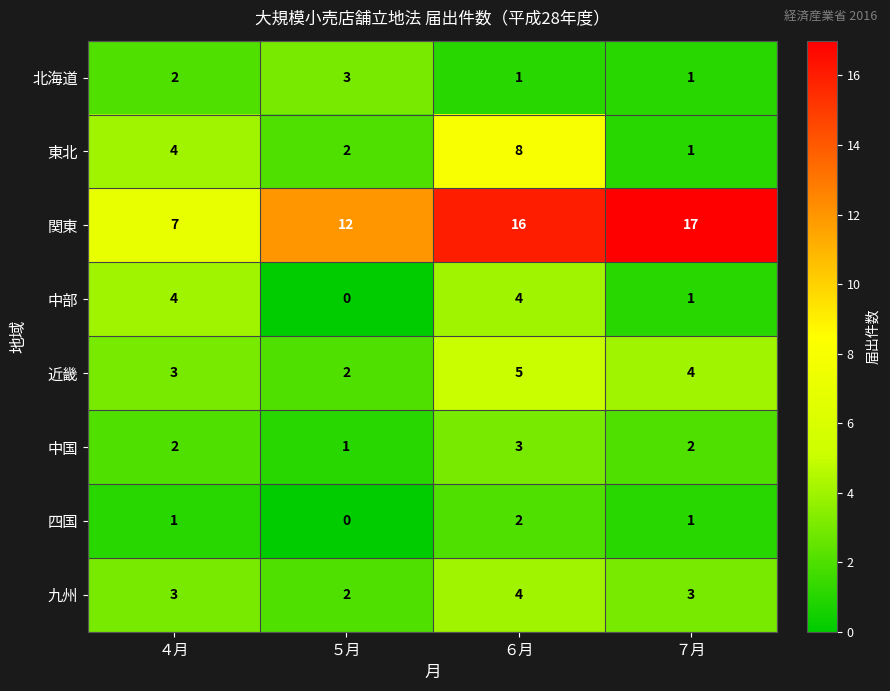

Is it true that 中部 equals -3 at ５月?

False